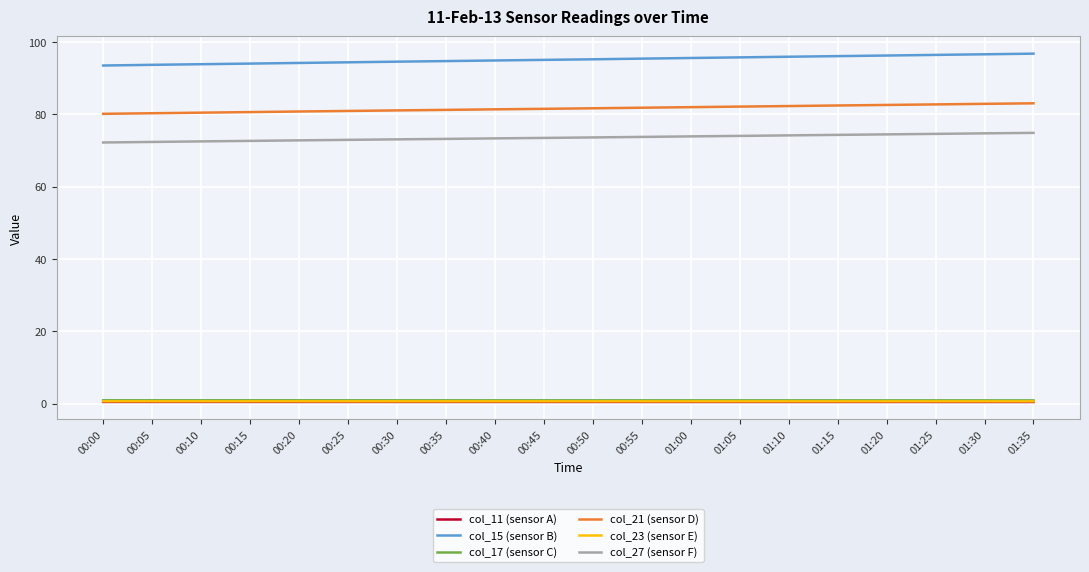

True or false: col_15 (sensor B) has a value of 23.1 at 00:50.

False